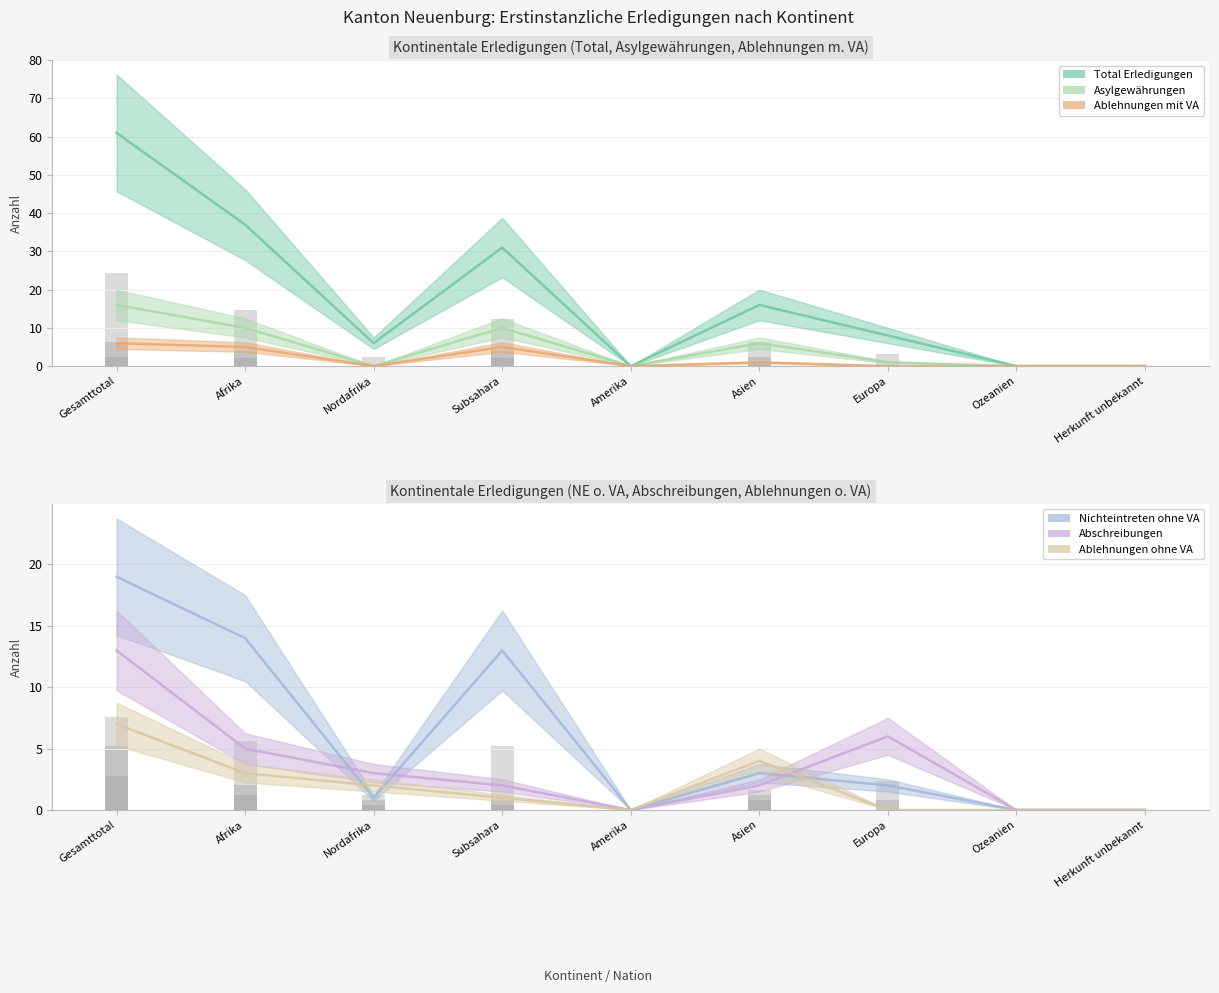

Which series has the largest total across all categories?

Total Erledigungen